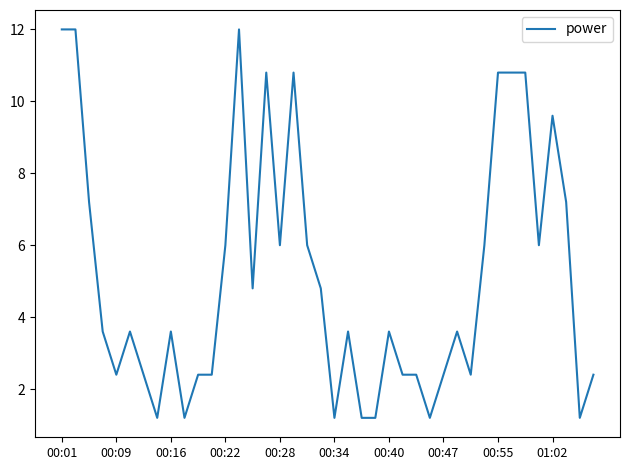

What is the maximum value shown in the chart?

12.0